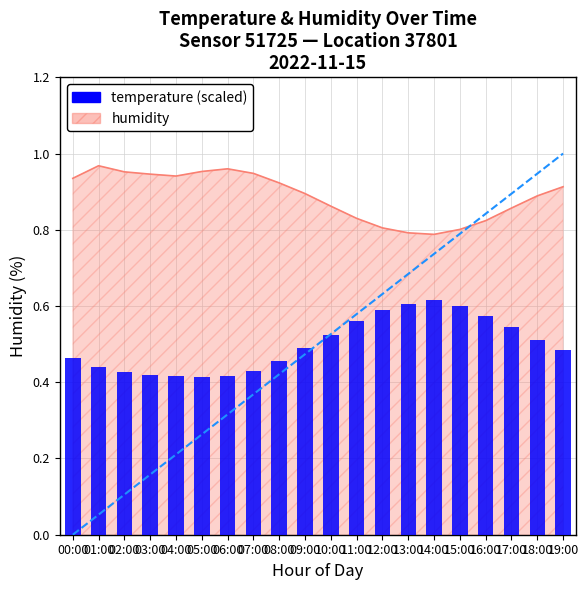

What is the value of the 12th bar from the left?

56.0